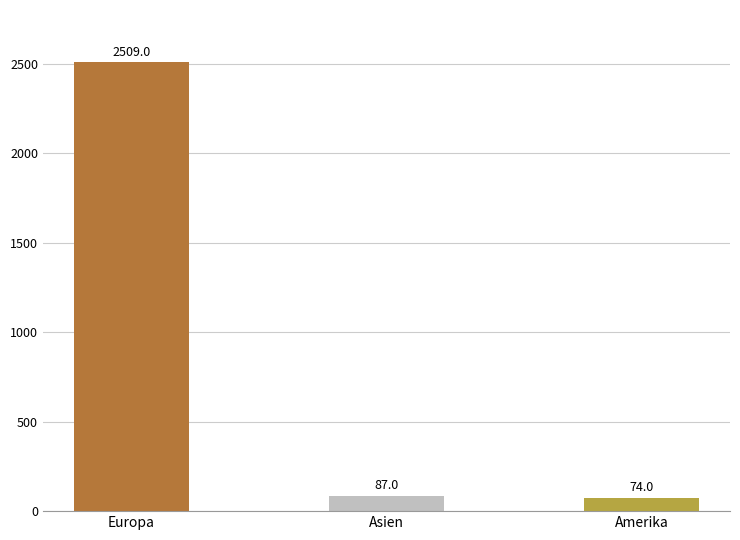

At which category does the chart reach its peak across all series?

Europa